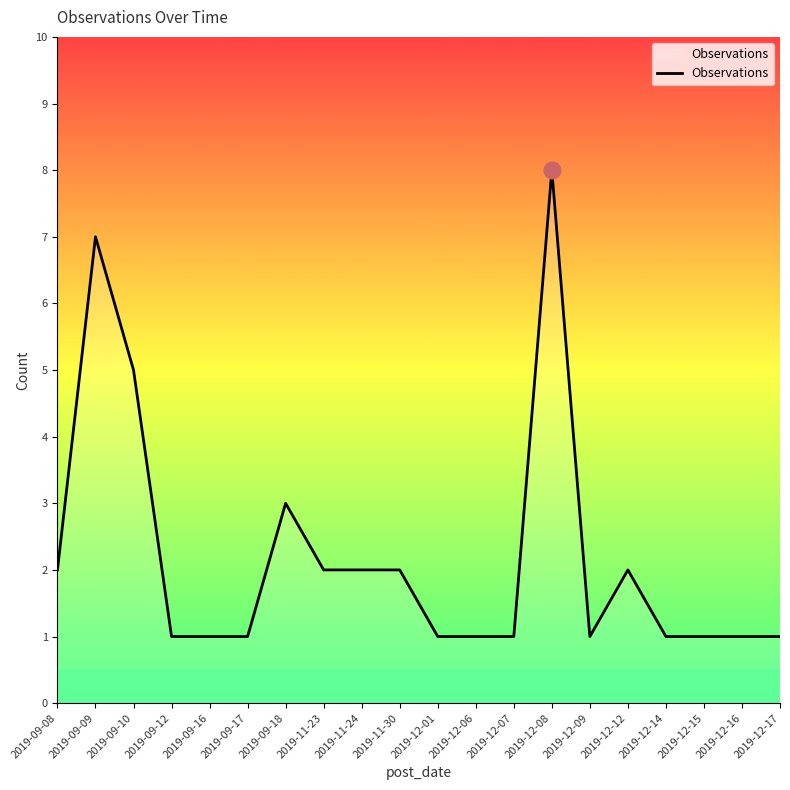

Approximately how many times larger is the value at 2019-09-10 compared to 2019-09-08?

2.5